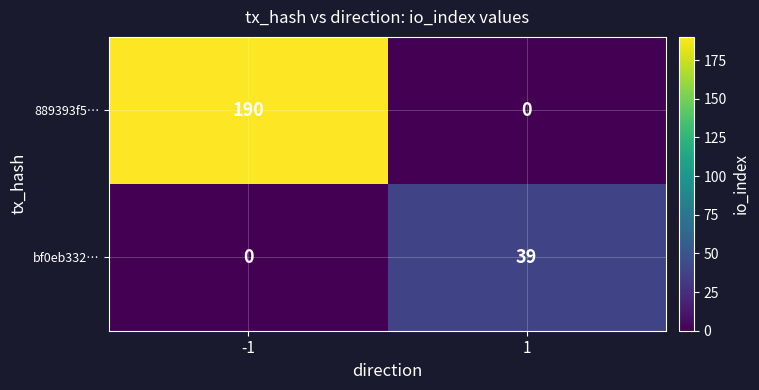

What is the difference between the highest and lowest values at -1?

190